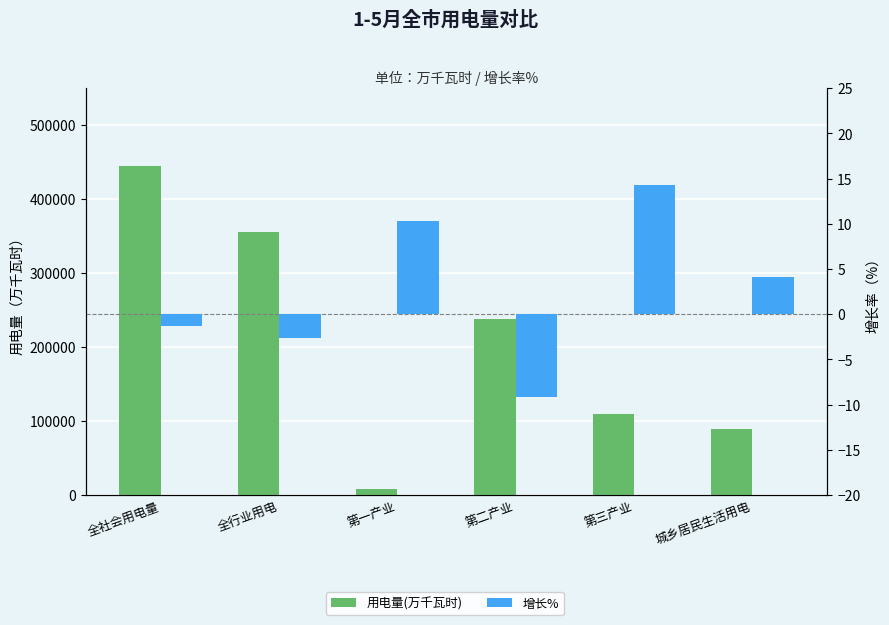

What is the difference between the maximum and minimum values in the 增长% series?

23.5